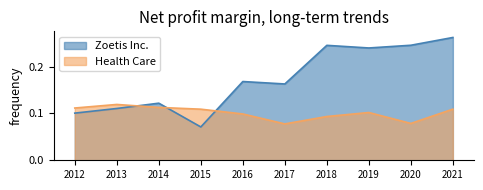

What is the difference between the second highest and minimum values in the Zoetis Inc. series?

0.2